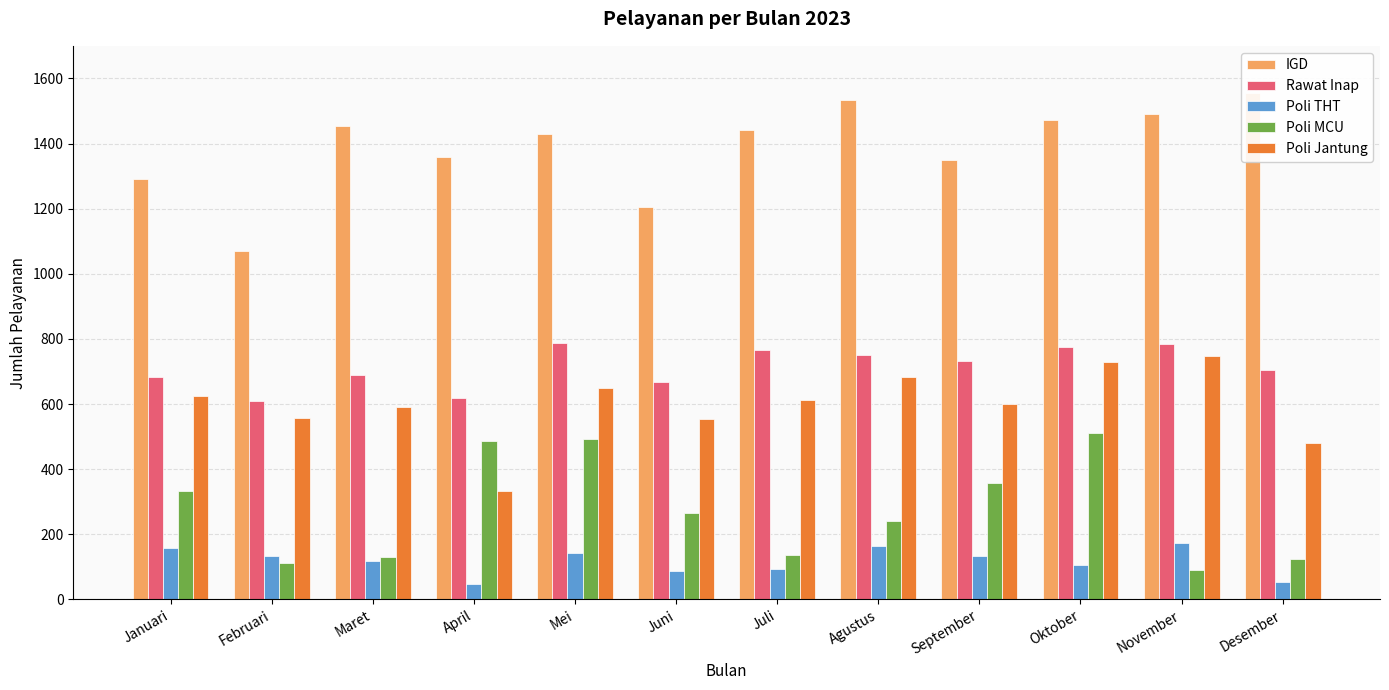

What is the approximate value of Rawat Inap at Maret, to the nearest 50?

700